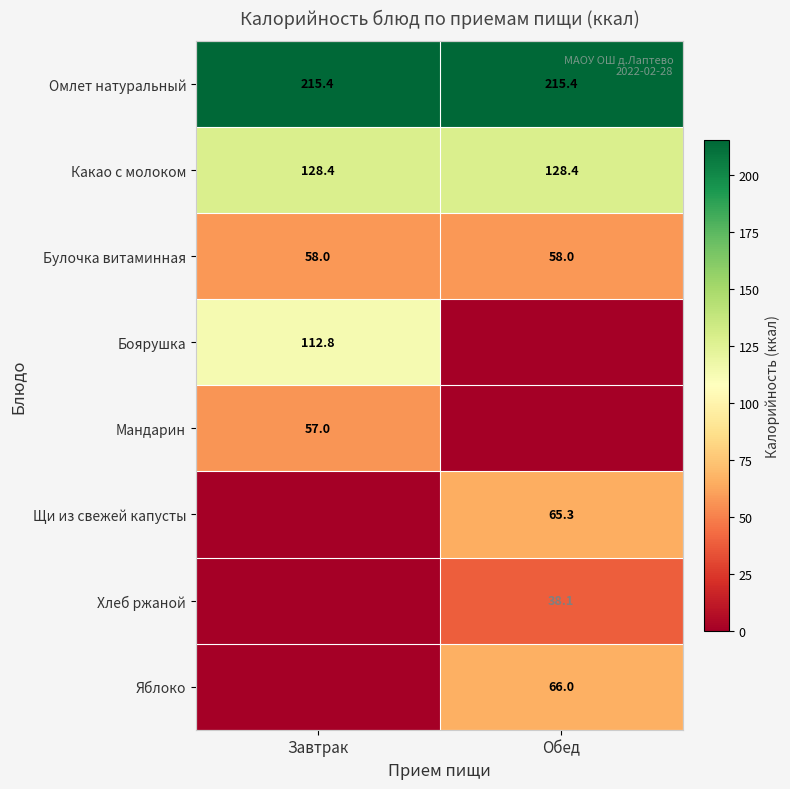

What is the sum of all Омлет натуральный values?

430.8